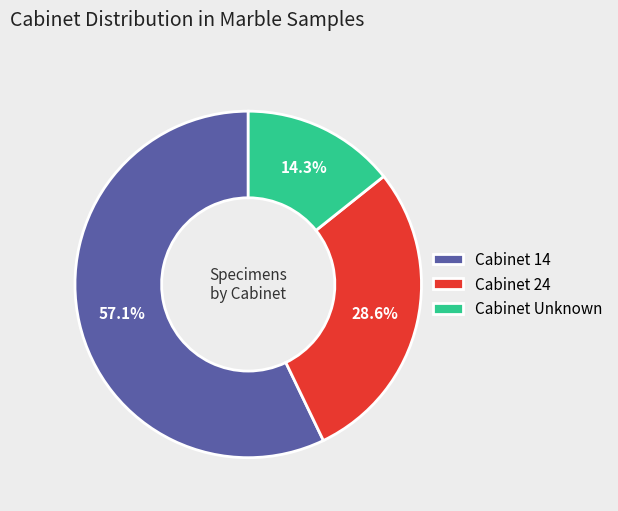

Is there any slice that represents more than half of the pie?

Yes